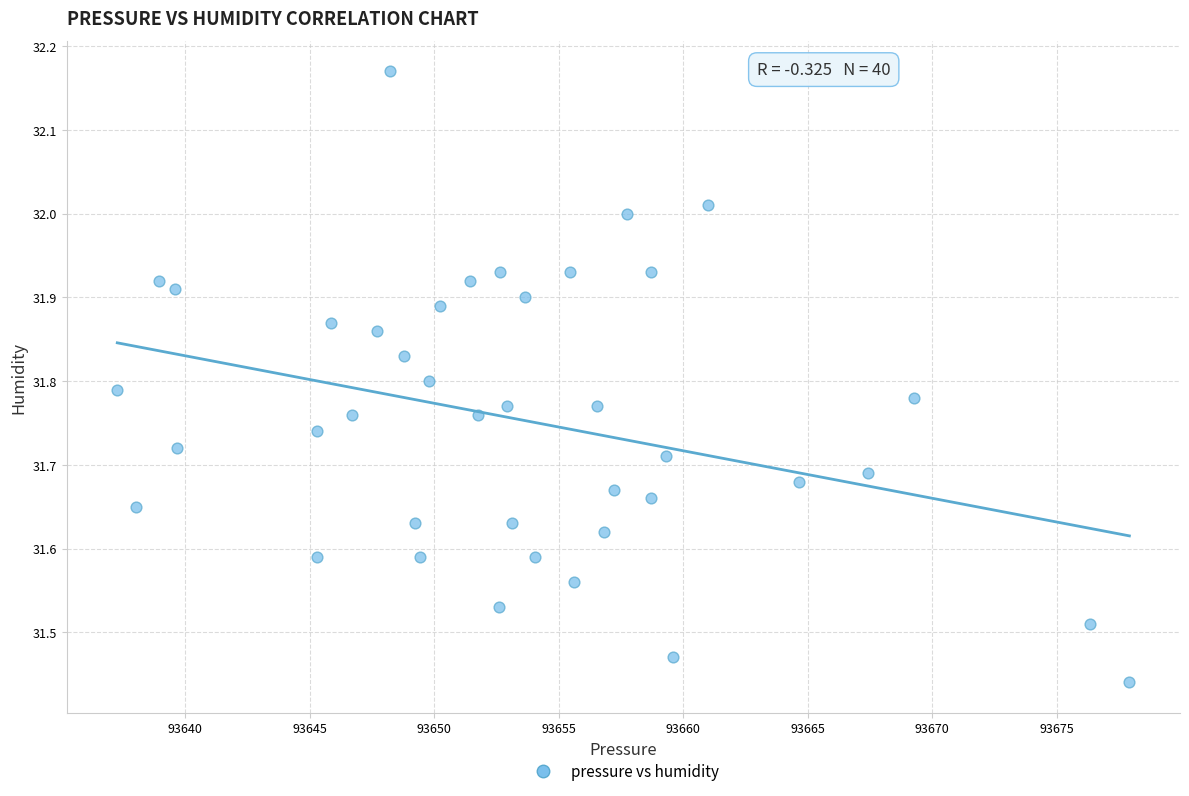

What is the range of Y values (max minus min)?

0.7